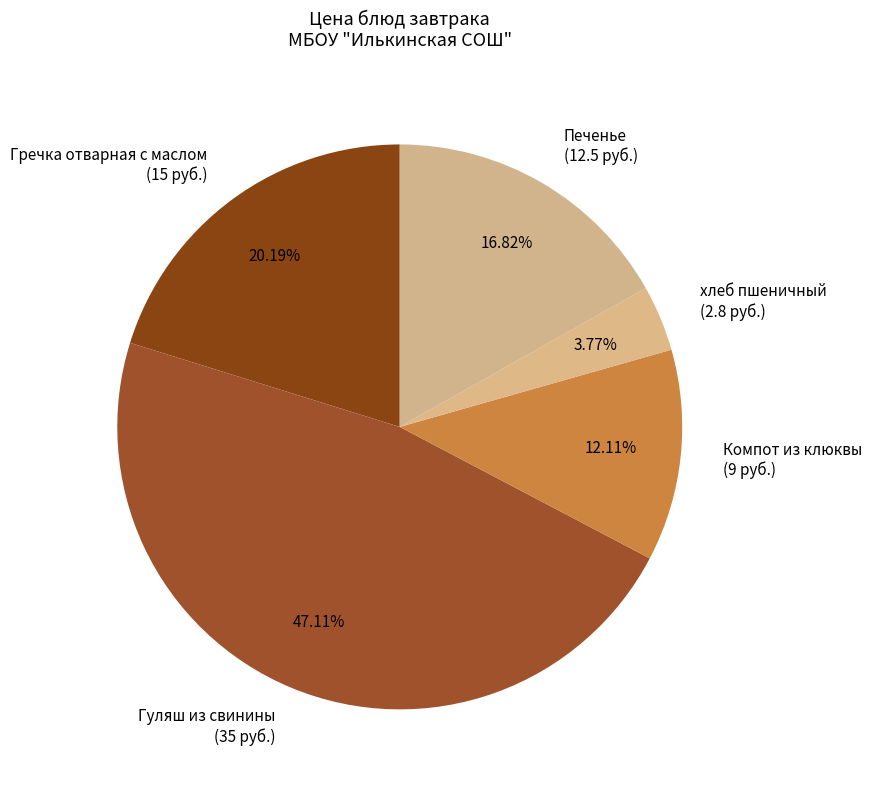

Is the sum of Компот из клюквы and Печенье greater than half?

No